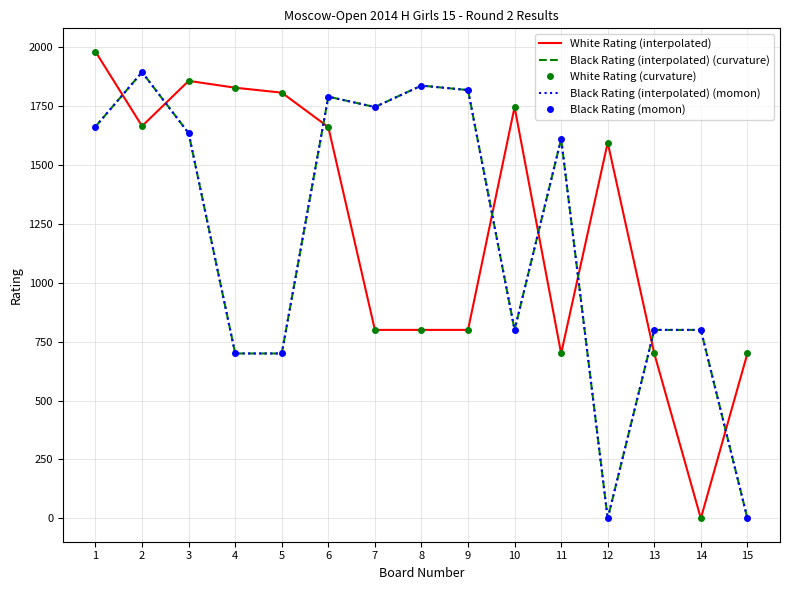

Count the number of data series in this chart.

5